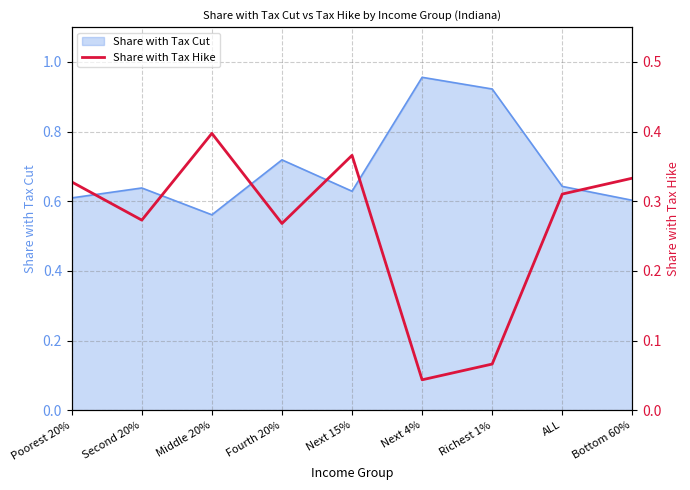

True or false: Share with Tax Cut has a value of 0.2 at Next 15%.

False